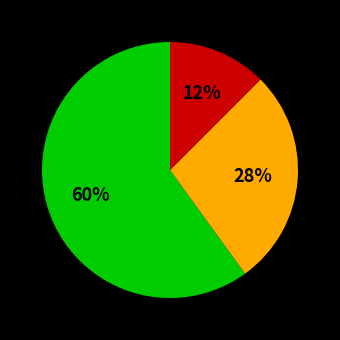

To the nearest percent, what is the average slice percentage?

33%